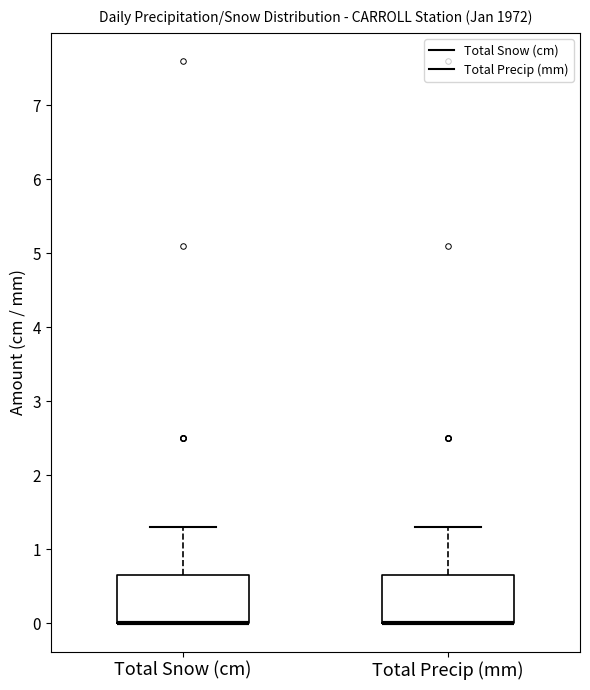

Reading left to right, transcribe this box plot: for each box, give where its median line is, the range the box spans, and where its two whiskers end, as read against the y-axis. The values are not printed on the chart, so give them approximately, as read against the axis.

Total Snow (cm): median 0.0 (drawn on the box's lower edge), box 0.0 to 0.7, whiskers 0.0 to 1.3
Total Precip (mm): median 0.0 (drawn on the box's lower edge), box 0.0 to 0.7, whiskers 0.0 to 1.3